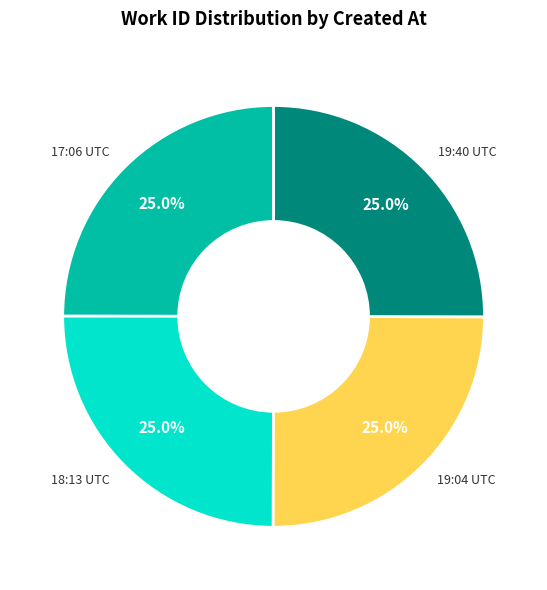

Is there a majority slice in this chart?

No